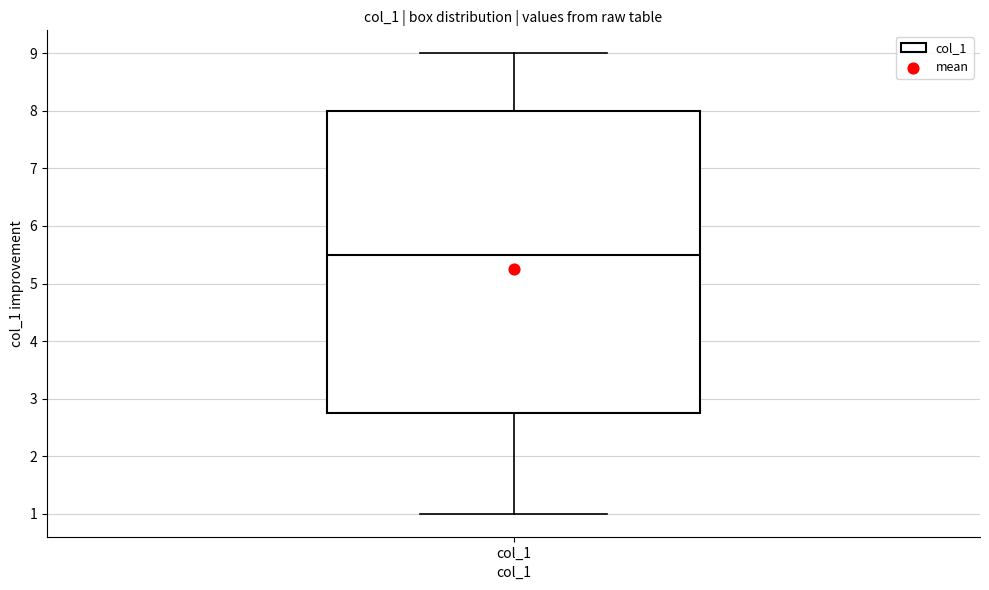

Read this box plot against the y-axis: the position of the median line, the range covered by the box, and the ends of both whiskers. The values are not printed on the chart, so give them approximately, as read against the axis.

median 5.5, box 2.8 to 8.0, whiskers 1.0 to 9.0